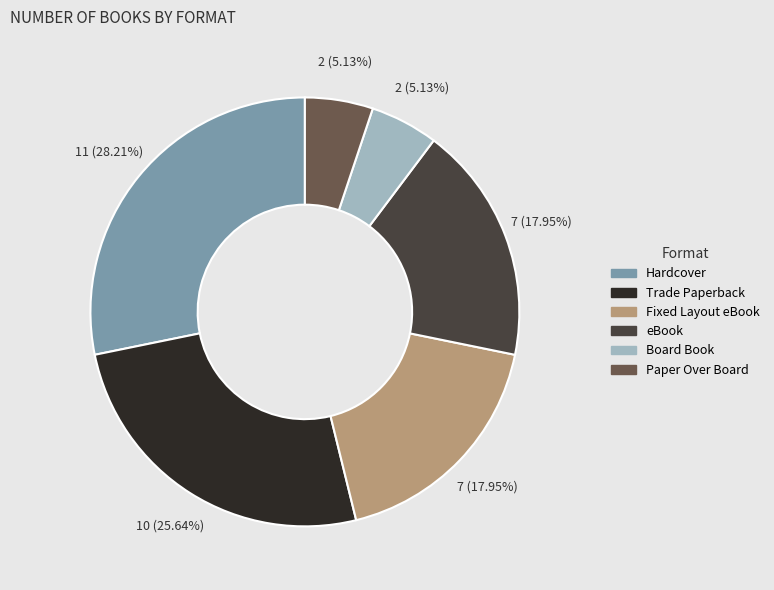

Approximately how many times larger is the value at Paper Over Board compared to Board Book?

1.0